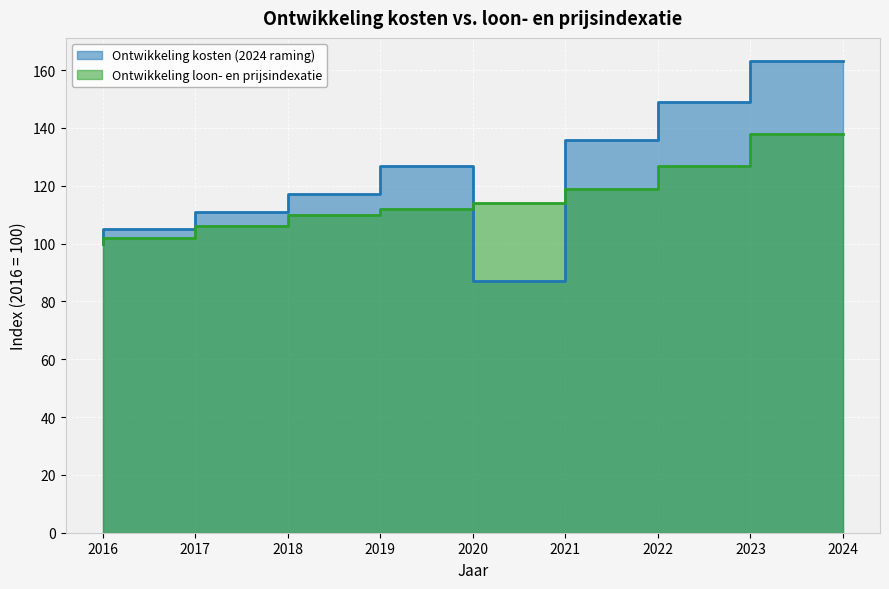

Read the Ontwikkeling kosten (2024 raming) value at 2023.

149